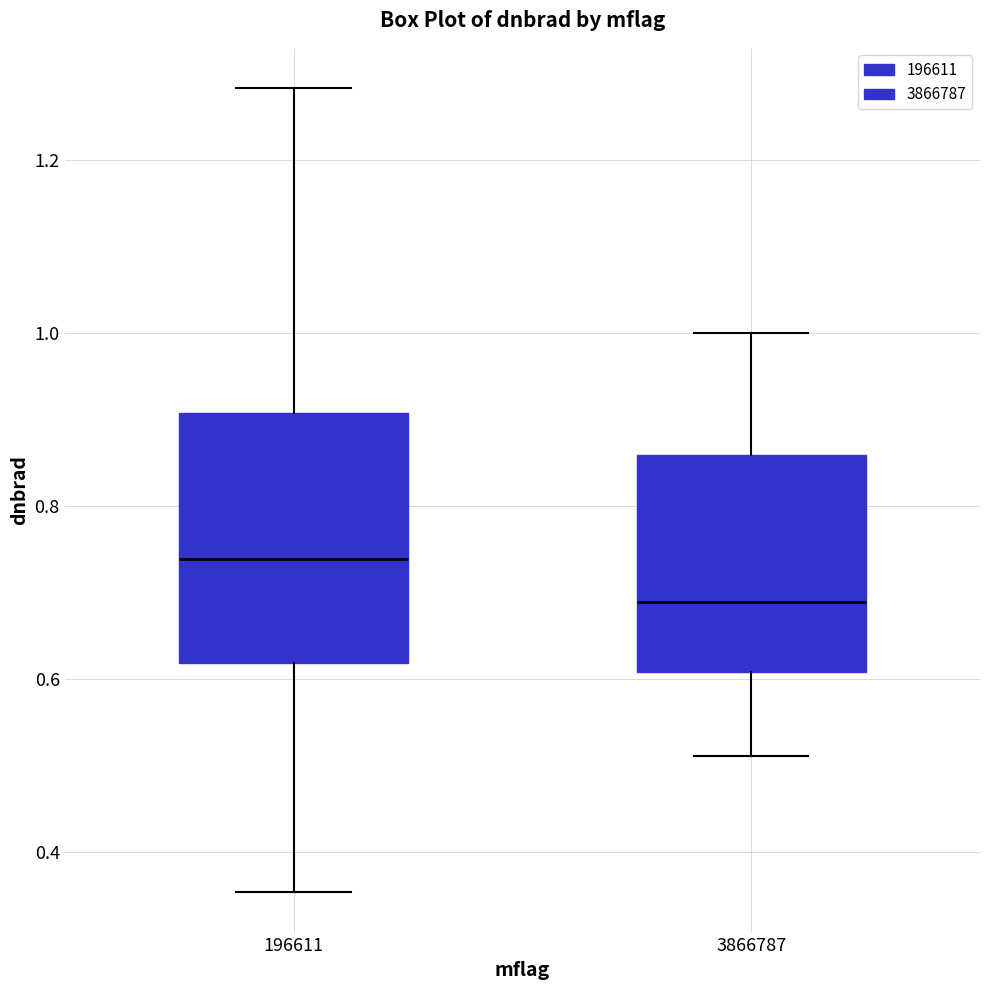

Reading left to right, read every box against the y-axis: the position of its median line, the range the box covers, and the ends of its whiskers. The values are not printed on the chart, so give them approximately, as read against the axis.

196611: median 0.74, box 0.62 to 0.90, whiskers 0.36 to 1.28
3866787: median 0.68, box 0.60 to 0.86, whiskers 0.52 to 1.00